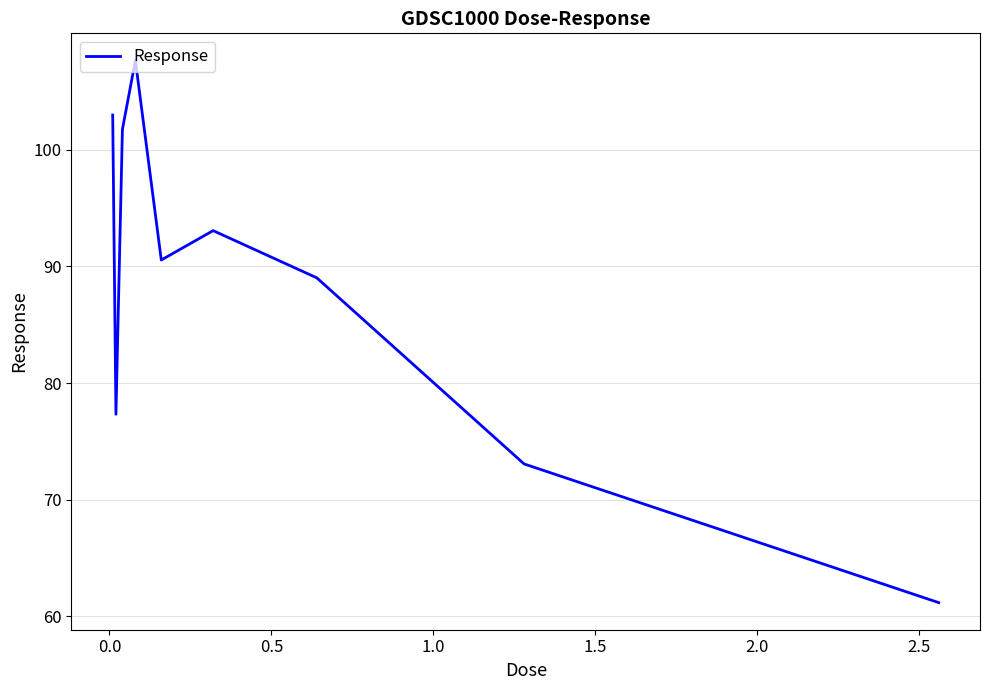

What is the greatest value displayed?

107.7